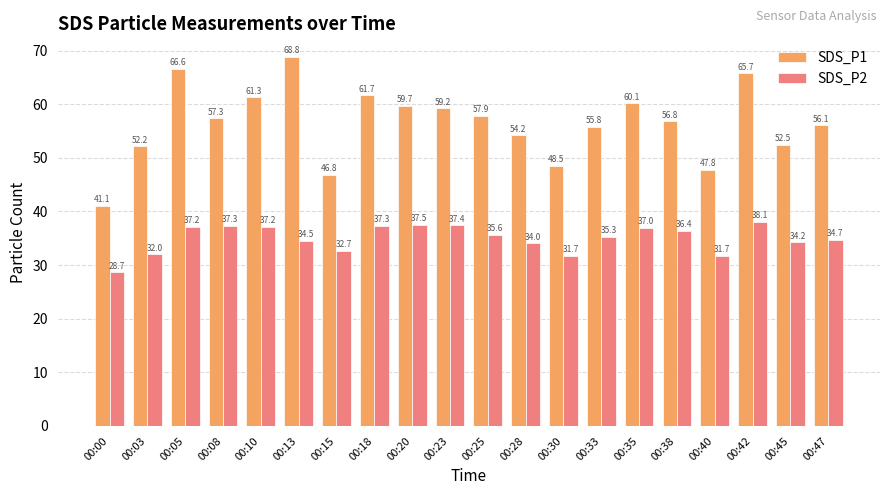

What is the difference between the SDS_P2 values at 00:20 and 00:42?

0.5